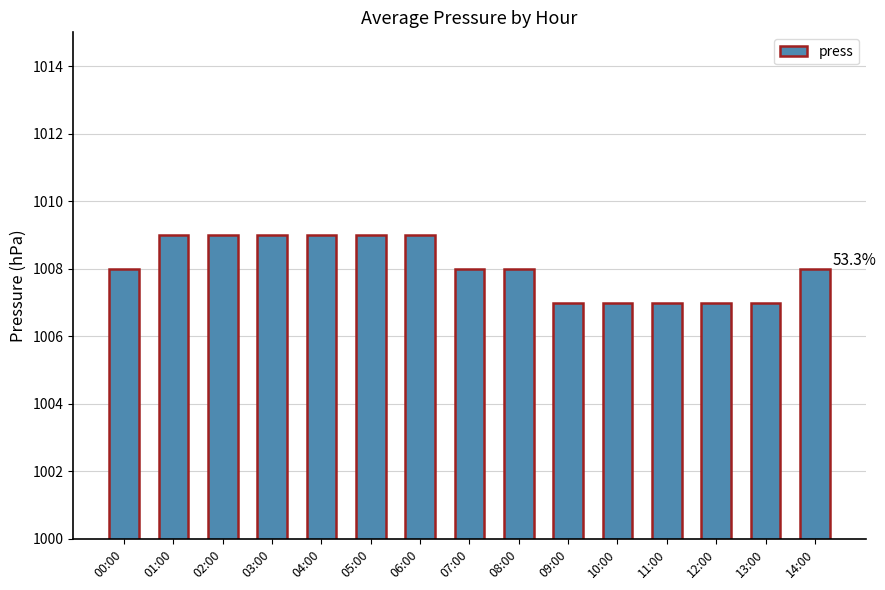

True or false: the data shows 1008 at 14:00.

True